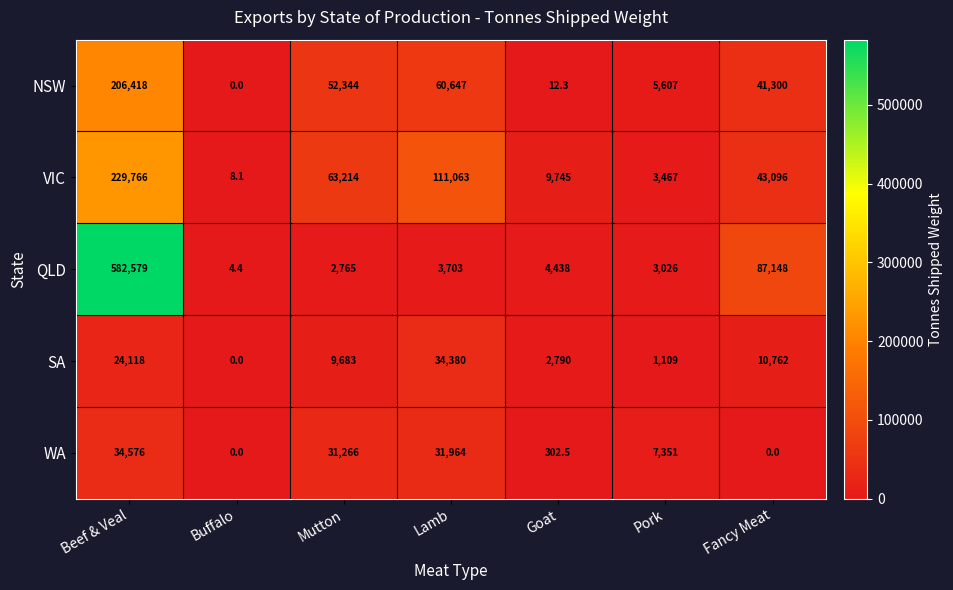

What is the difference between the highest and lowest values at Fancy Meat?

87148.0